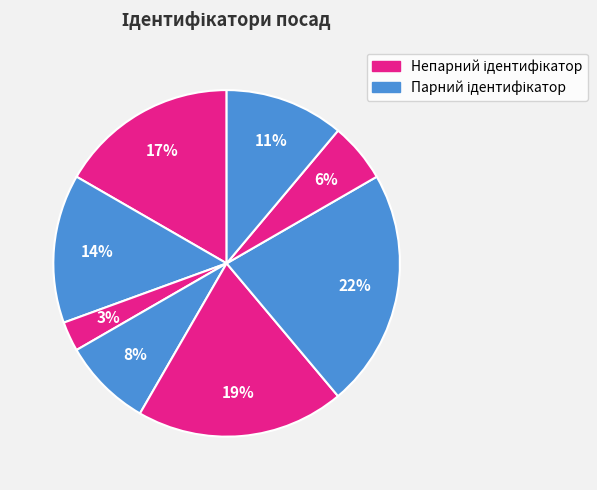

How many segments does this pie chart have?

8